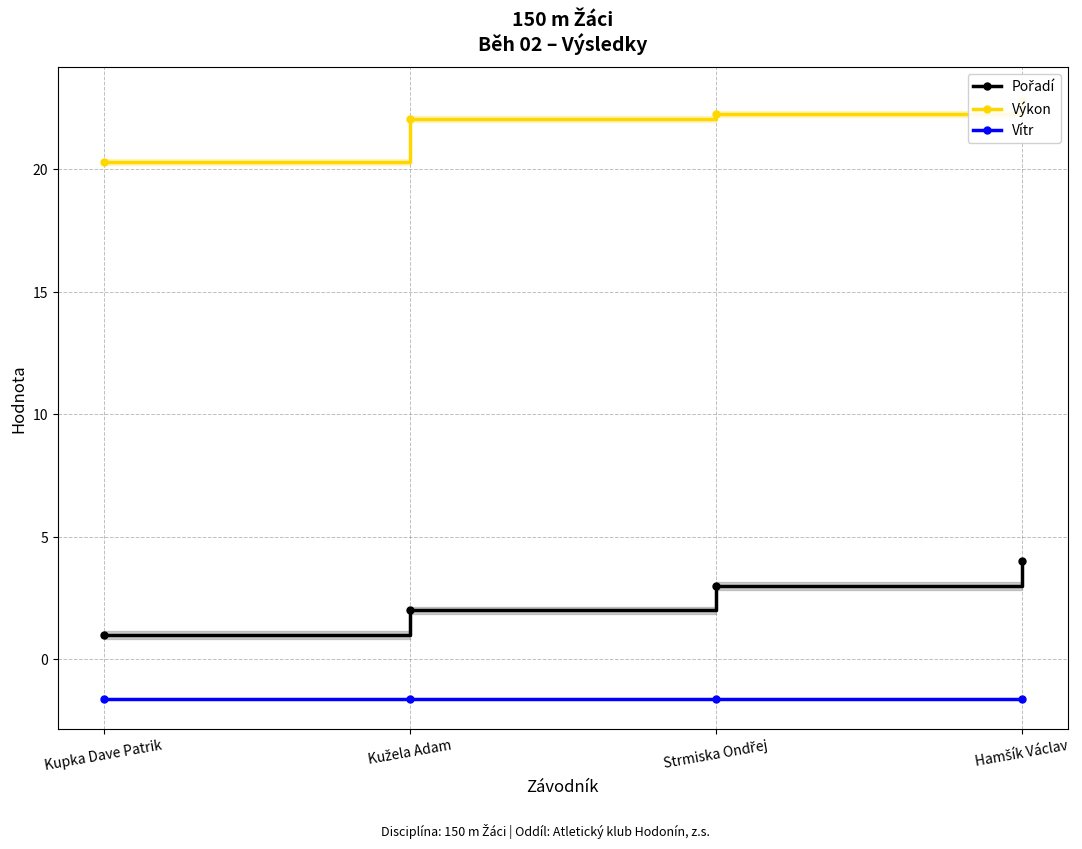

How many data points in Pořadí are less than 3?

2